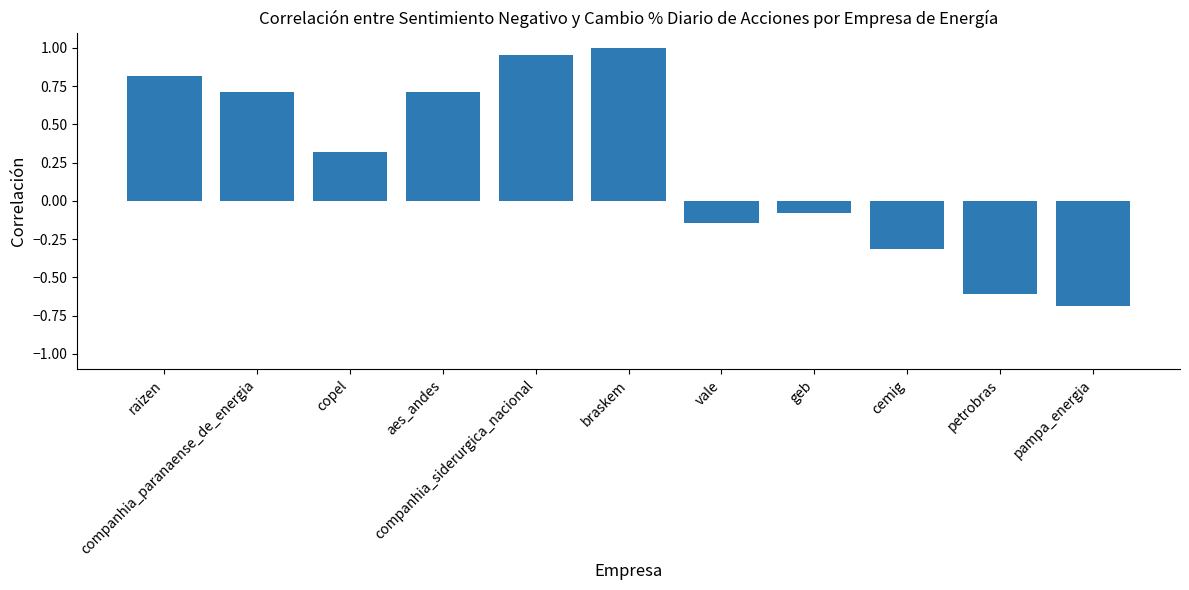

What is the sum of all values?

2.7